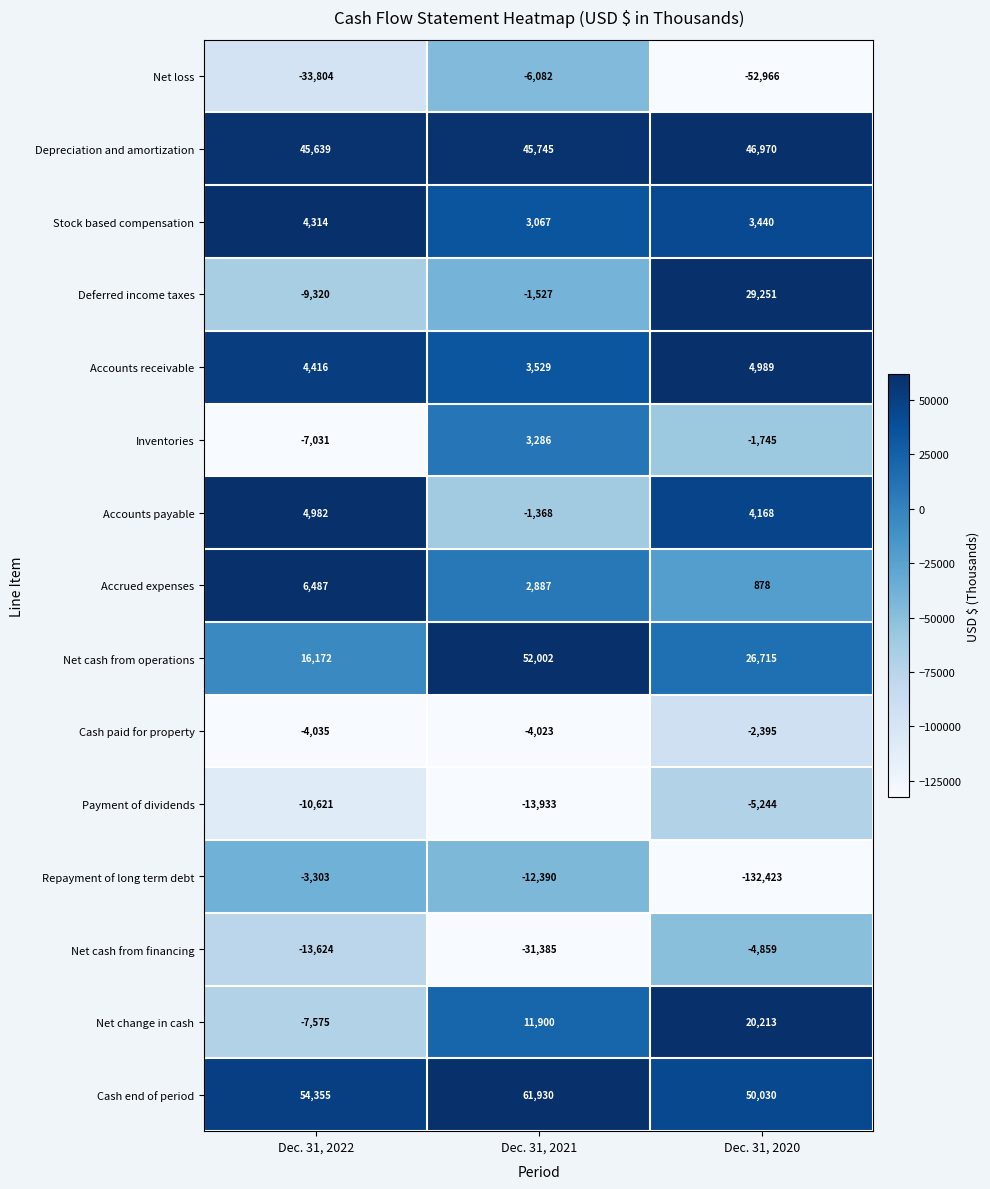

Rank the series by their maximum value, from lowest to highest.

Net loss, Payment of dividends, Net cash from financing, Repayment of long term debt, Cash paid for property, Inventories, Stock based compensation, Accounts payable, Accounts receivable, Accrued expenses, Net change in cash, Deferred income taxes, Depreciation and amortization, Net cash from operations, Cash end of period